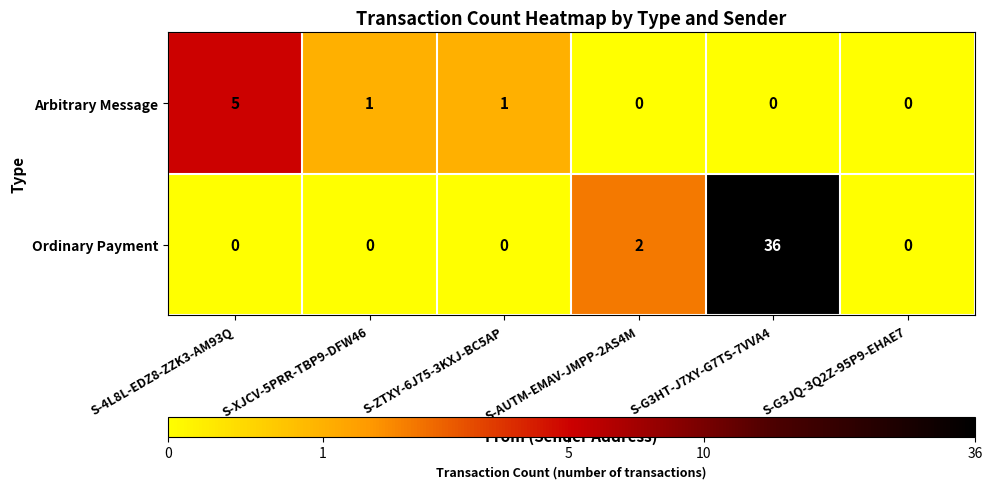

The value of Ordinary Payment at S-G3HT-J7XY-G7TS-7VVA4 is 36. True or false?

True